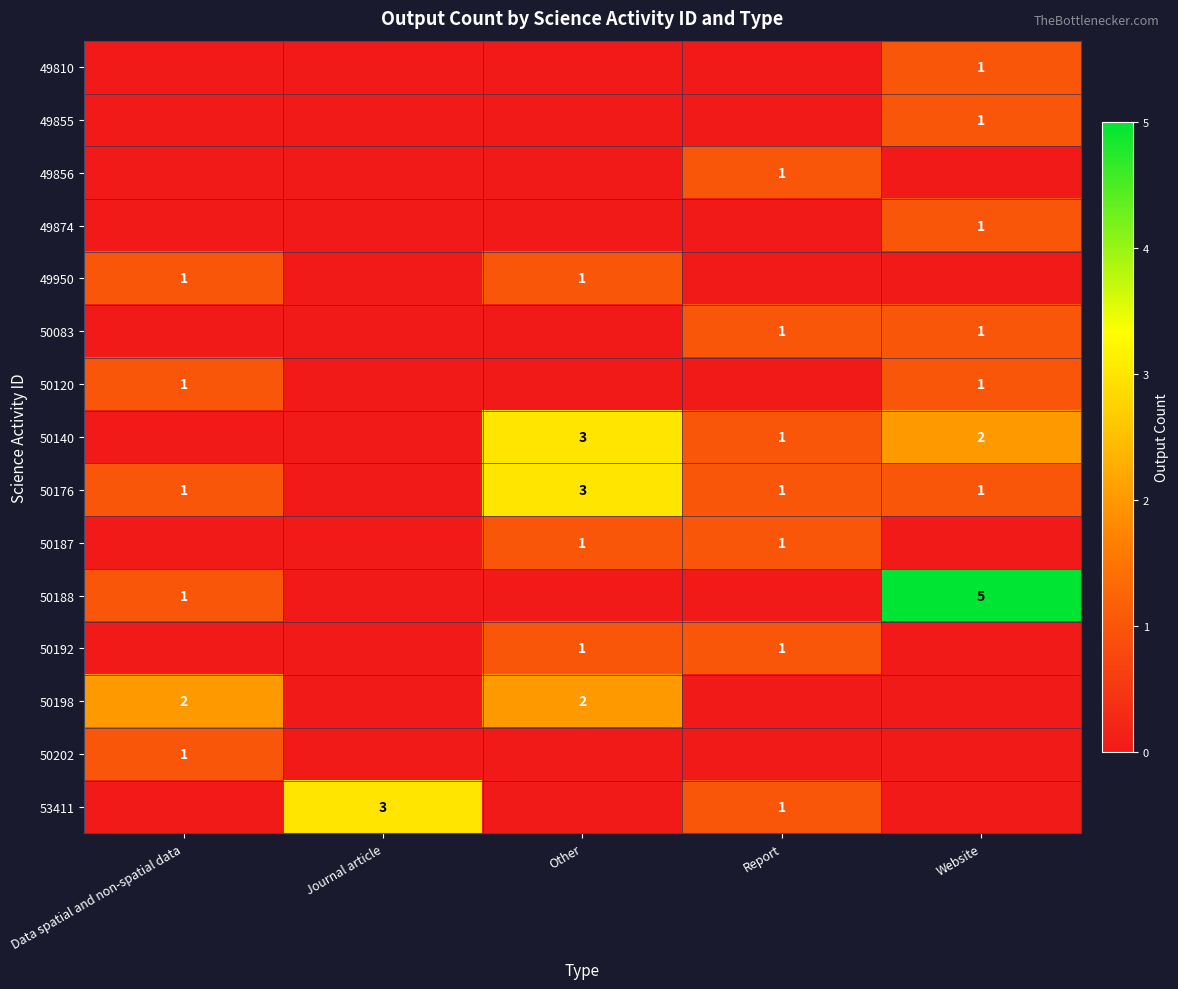

The 50188 series shows 1 at Website. True or false?

False